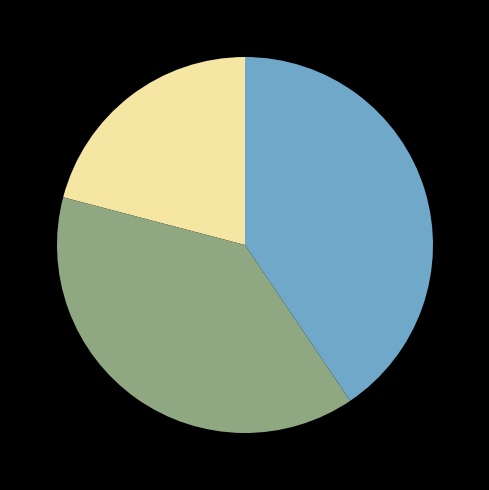

Is there any slice that represents more than half of the pie?

No